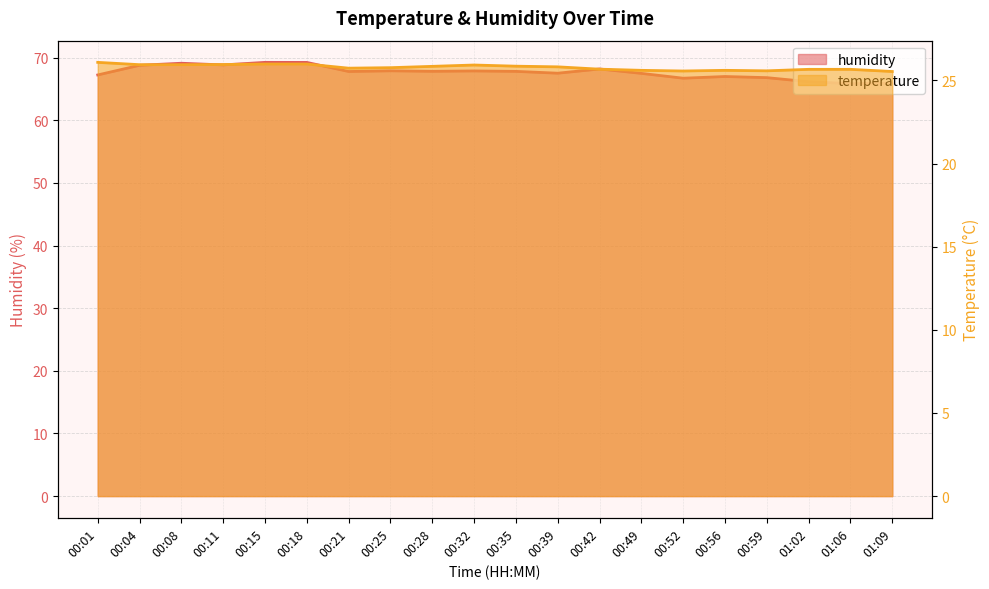

Reading left to right, what are all the values shown in this chart?

temperature: 26.1	25.9	25.9	26.0	26.0	26.0	25.7	25.8	25.9	25.9	25.9	25.8	25.7	25.6	25.6	25.6	25.6	25.7	25.7	25.5
humidity: 67.2	68.8	69.1	68.8	69.2	69.2	67.8	67.9	67.8	67.9	67.8	67.5	68.2	67.5	66.7	67.0	66.8	66.2	65.8	65.9